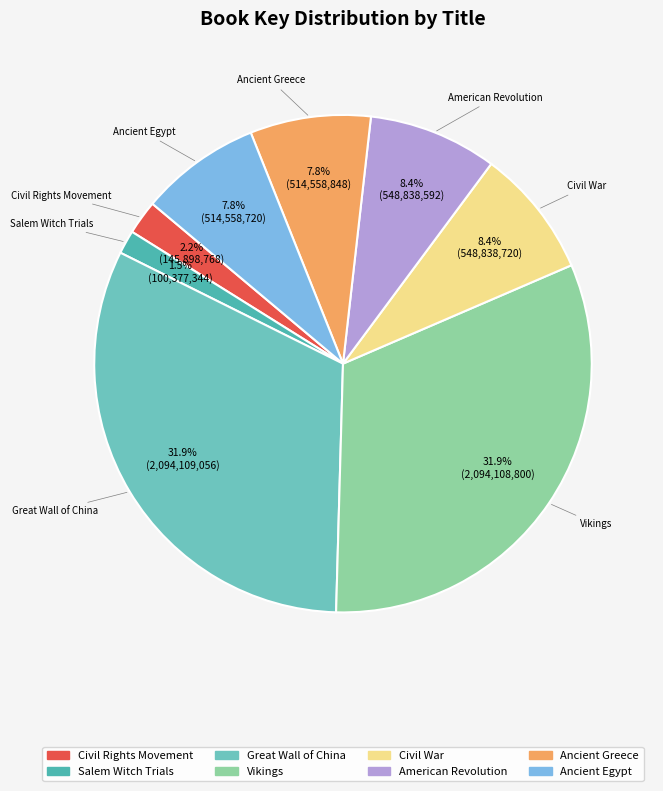

Is Great Wall of China the majority of the pie?

No